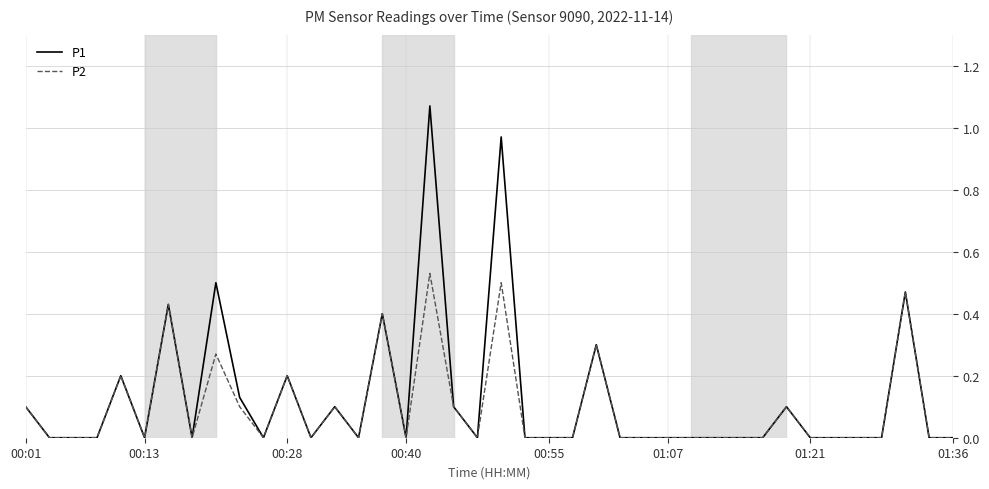

How many P2 values are between 0 and 1?

40